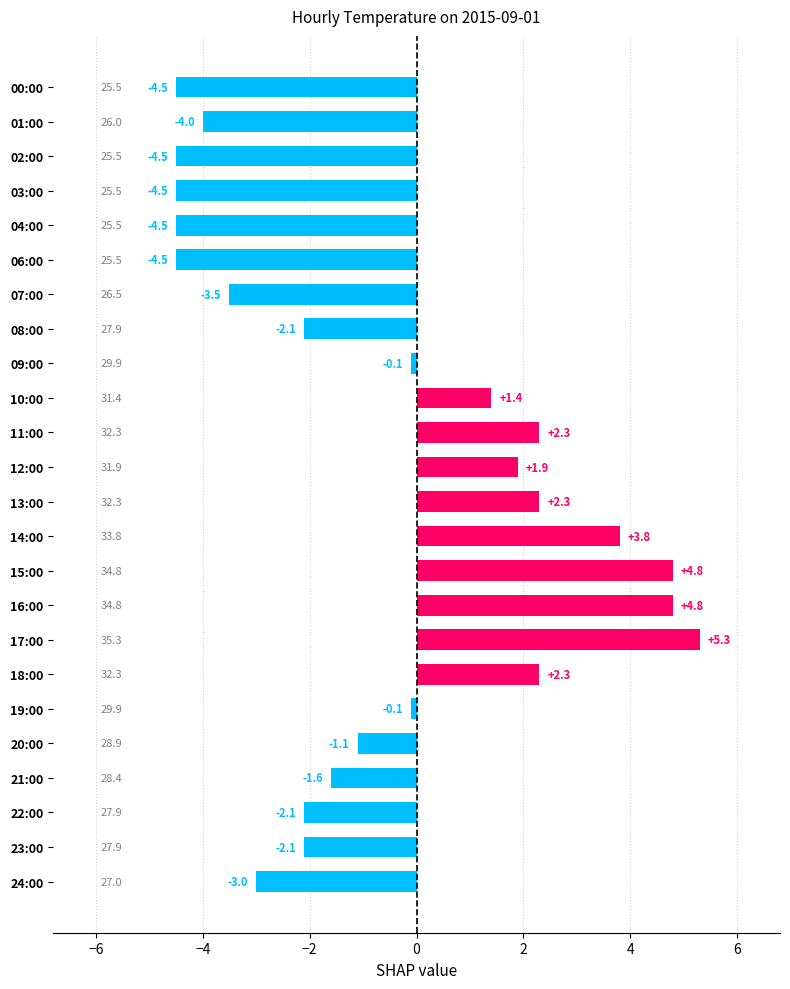

What is the difference between the maximum and minimum values?

9.8